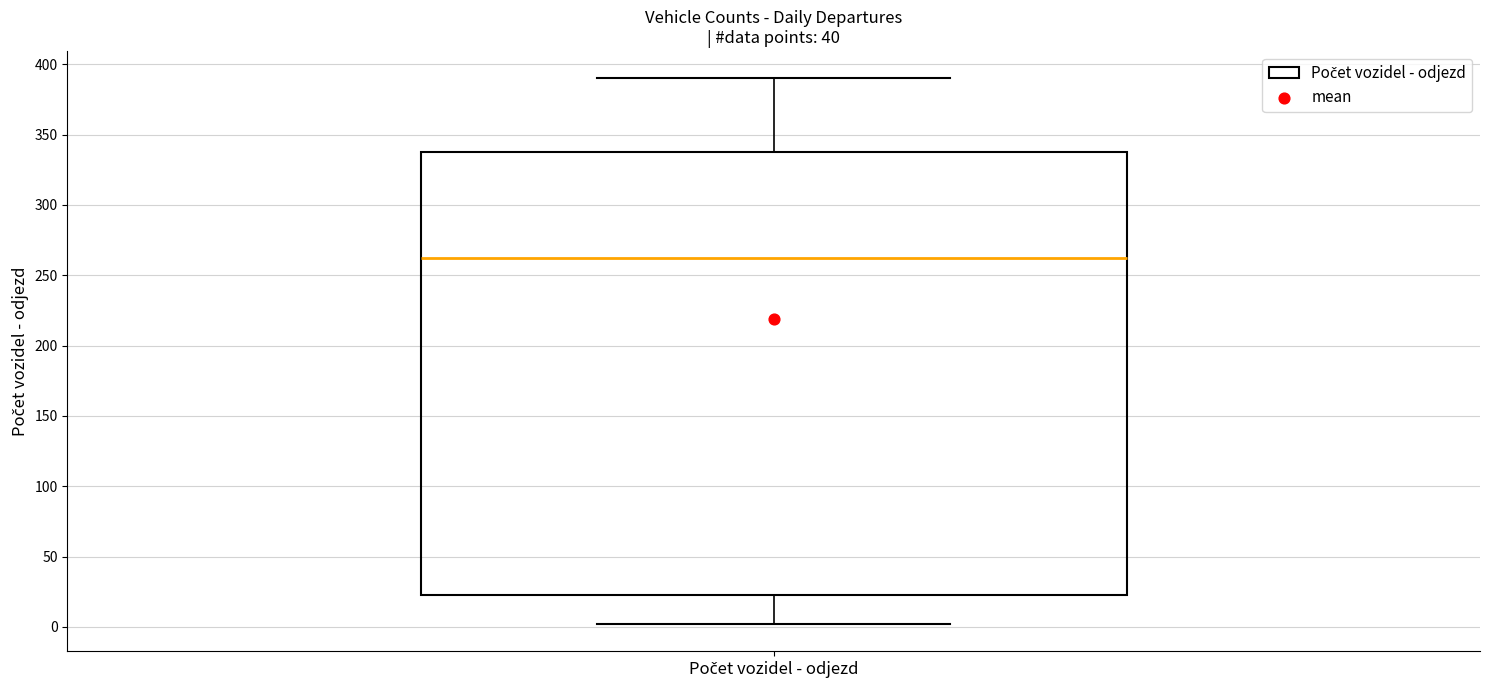

Read this box plot against the y-axis: the position of the median line, the range covered by the box, and the ends of both whiskers. The values are not printed on the chart, so give them approximately, as read against the axis.

median 265, box 25 to 335, whiskers 0 to 390